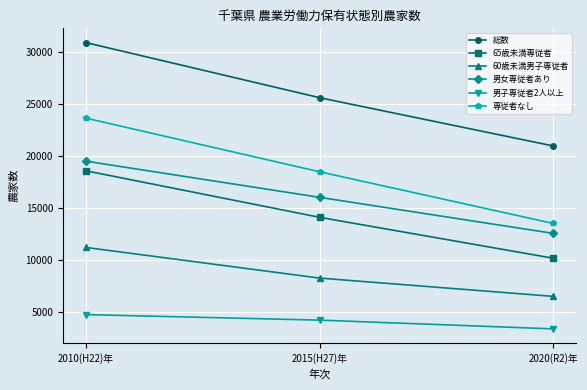

The value of 65歳未満専従者 at 2010(H22)年 is 28688. True or false?

False